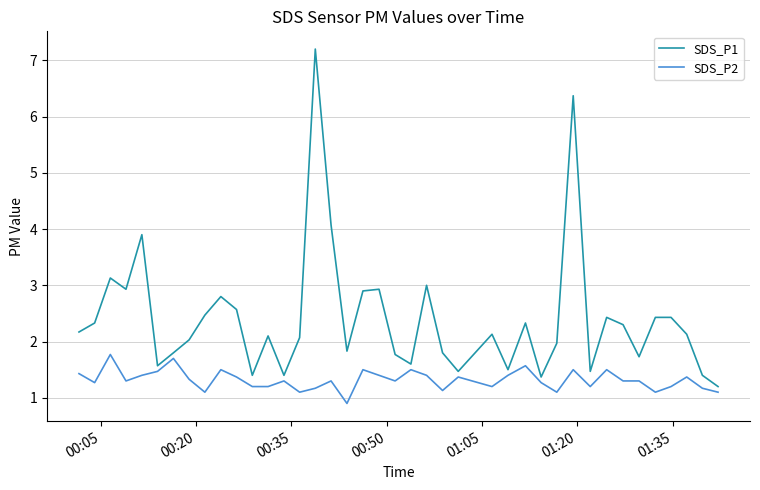

What is the minimum value shown in the chart?

0.9